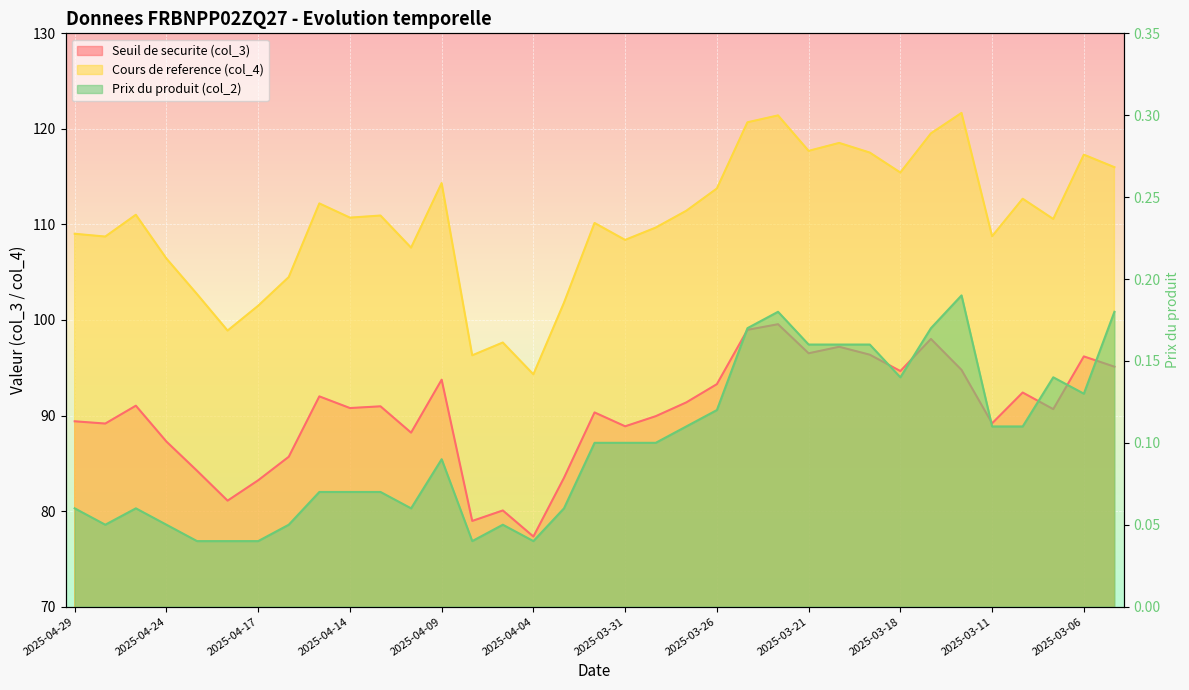

Reading right to left, extract all data points from this chart.

Seuil de securite (col_3): 95.1	96.2	90.7	92.4	89.2	94.8	98.0	94.7	96.4	97.2	96.5	99.6	99.0	93.3	91.4	89.9	88.9	90.3	83.5	77.3	80.1	79.0	93.8	88.2	91.0	90.8	92.0	85.7	83.2	81.1	84.2	87.3	91.0	89.2	89.4
Cours de reference (col_4): 116.0	117.3	110.6	112.7	108.8	121.7	119.5	115.4	117.5	118.5	117.7	121.4	120.7	113.8	111.4	109.7	108.4	110.2	101.8	94.3	97.6	96.3	114.3	107.6	110.9	110.7	112.2	104.5	101.5	98.9	102.7	106.4	111.0	108.7	109.0
Prix du produit (col_2): 0.2	0.1	0.1	0.1	0.1	0.2	0.2	0.1	0.2	0.2	0.2	0.2	0.2	0.1	0.1	0.1	0.1	0.1	0.1	0.0	0.1	0.0	0.1	0.1	0.1	0.1	0.1	0.1	0.0	0.0	0.0	0.1	0.1	0.1	0.1